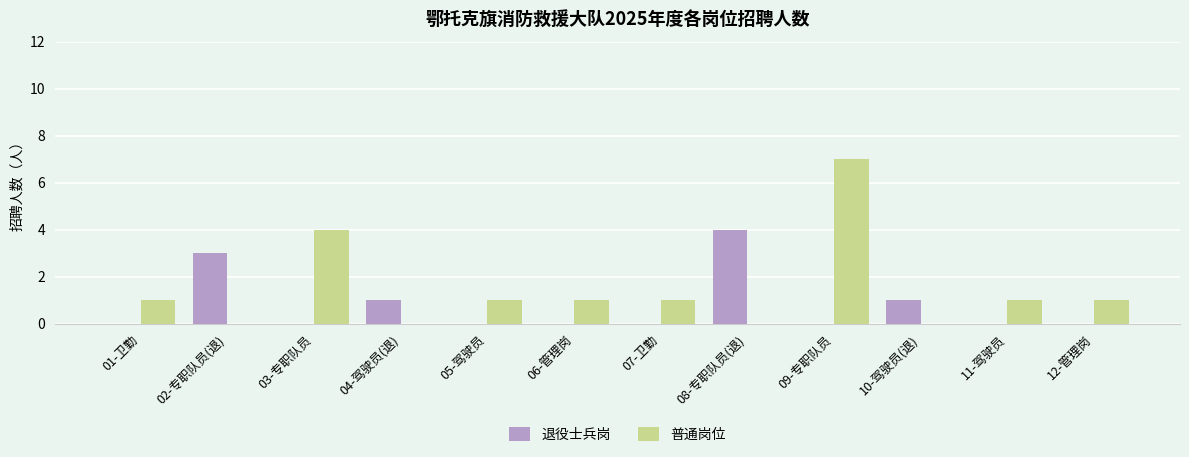

Which series changed the most between 02-专职队员(退) and 04-驾驶员(退)?

退役士兵岗